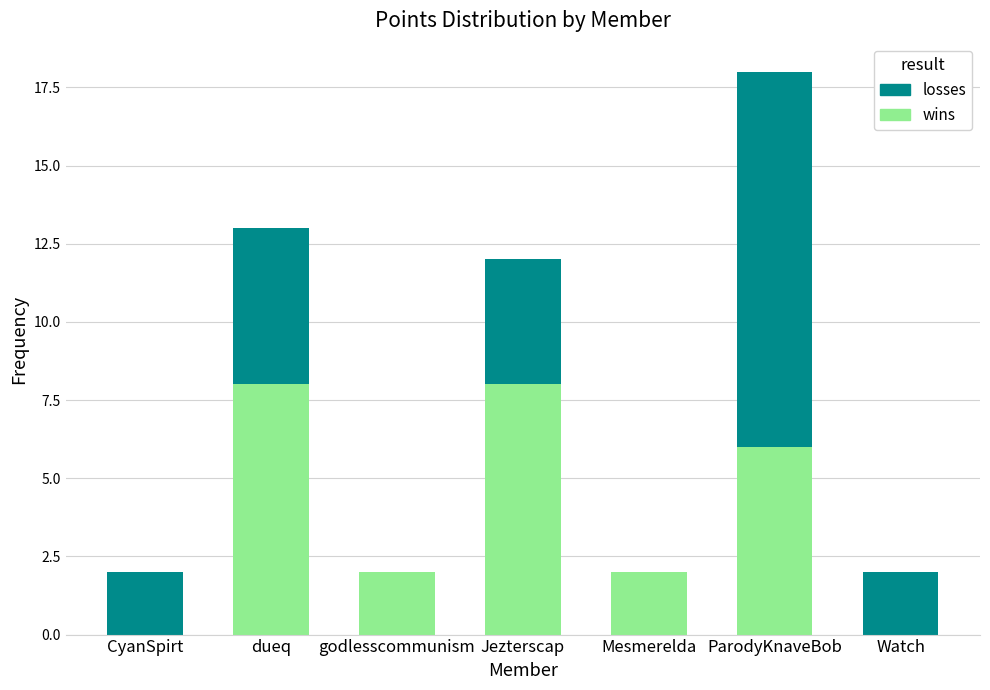

What is the sum of all wins values?

26